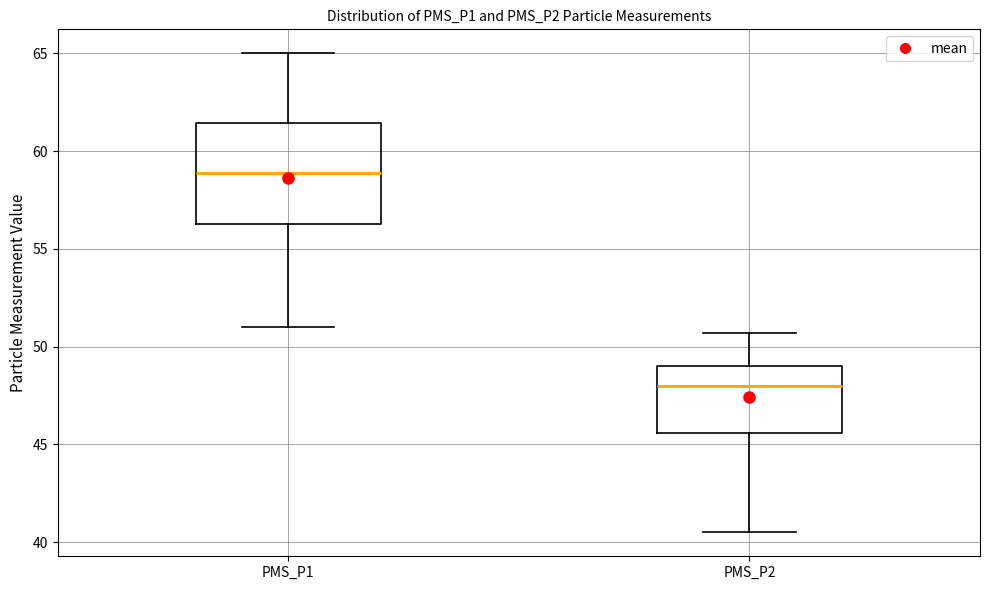

Which box has the highest median line?

PMS_P1